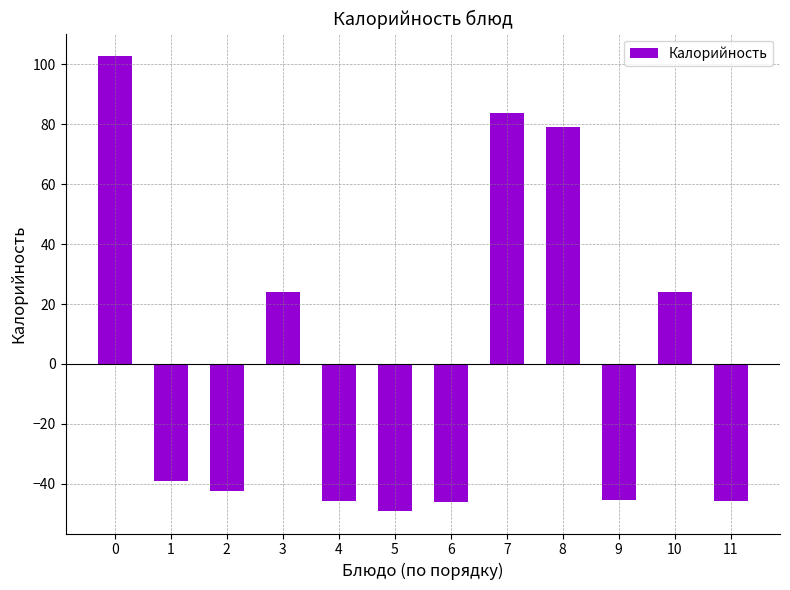

Is it true that the value at 10 is 14.3?

False